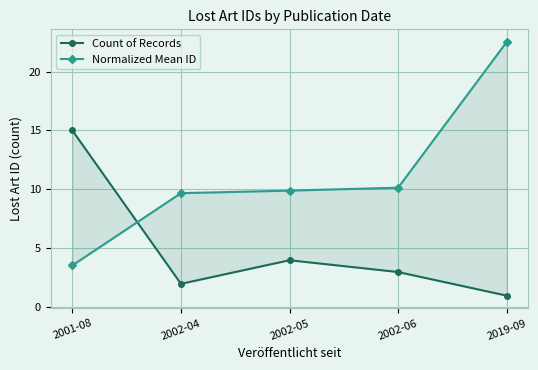

Which series ends up on top after the final intersection of Normalized Mean ID and Count of Records?

Normalized Mean ID